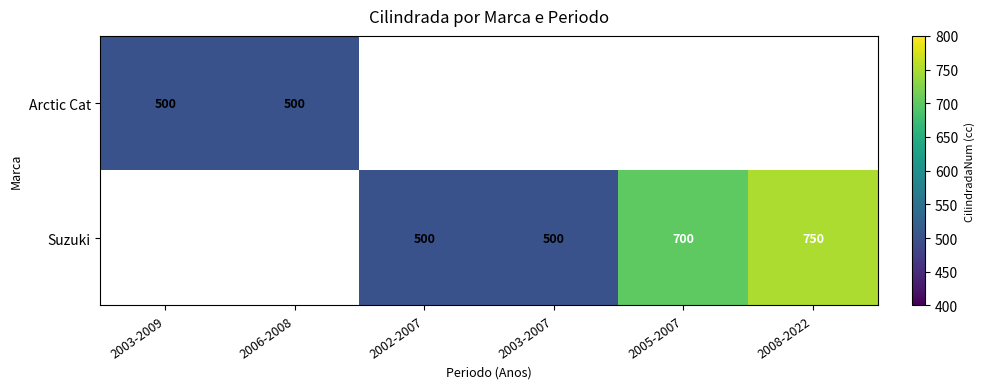

True or false: Suzuki has a value of 500 at 2002-2007.

True